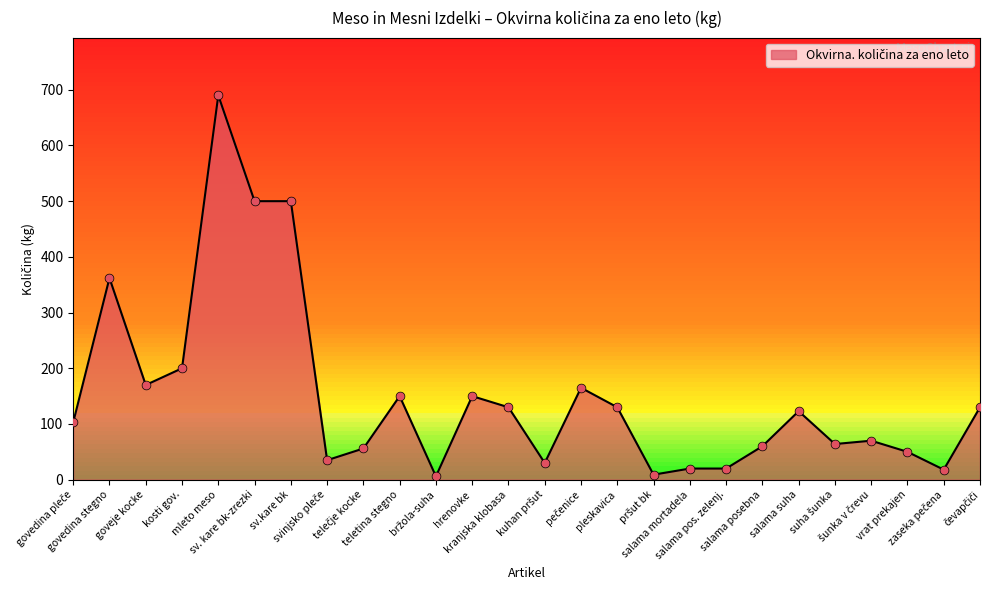

What is the change in value from mleto meso to teletina stegno?

-540